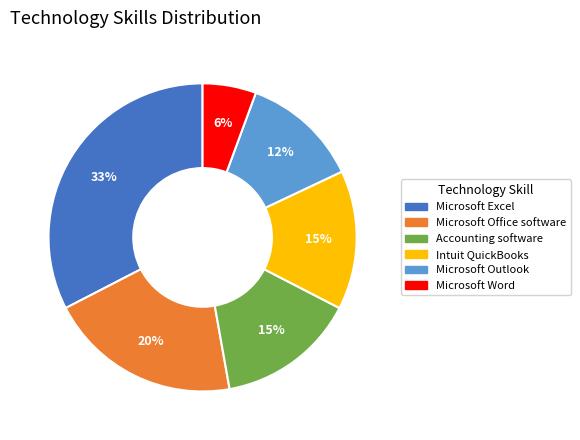

Which has a higher value, Accounting software or Microsoft Word?

Accounting software